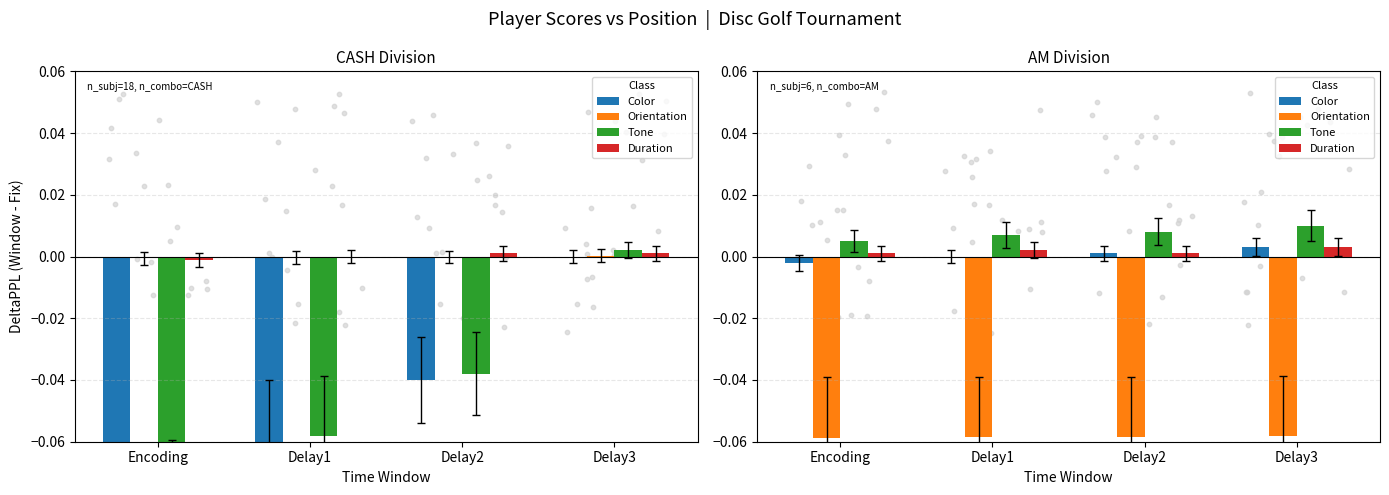

Is the value of Tone at Delay2 greater than the value of Duration at Encoding?

Yes